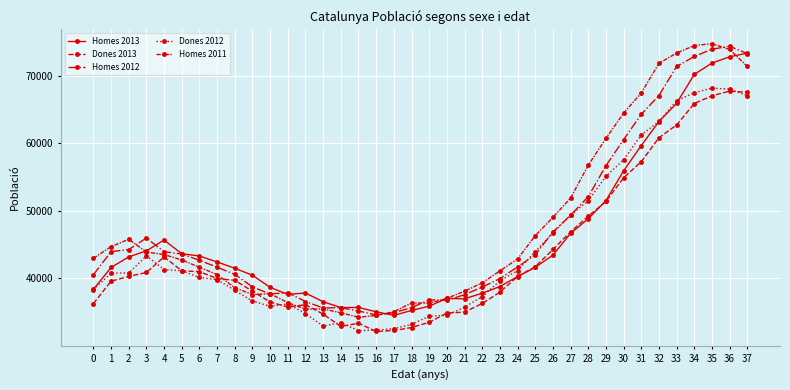

How many lines are shown in the chart?

5